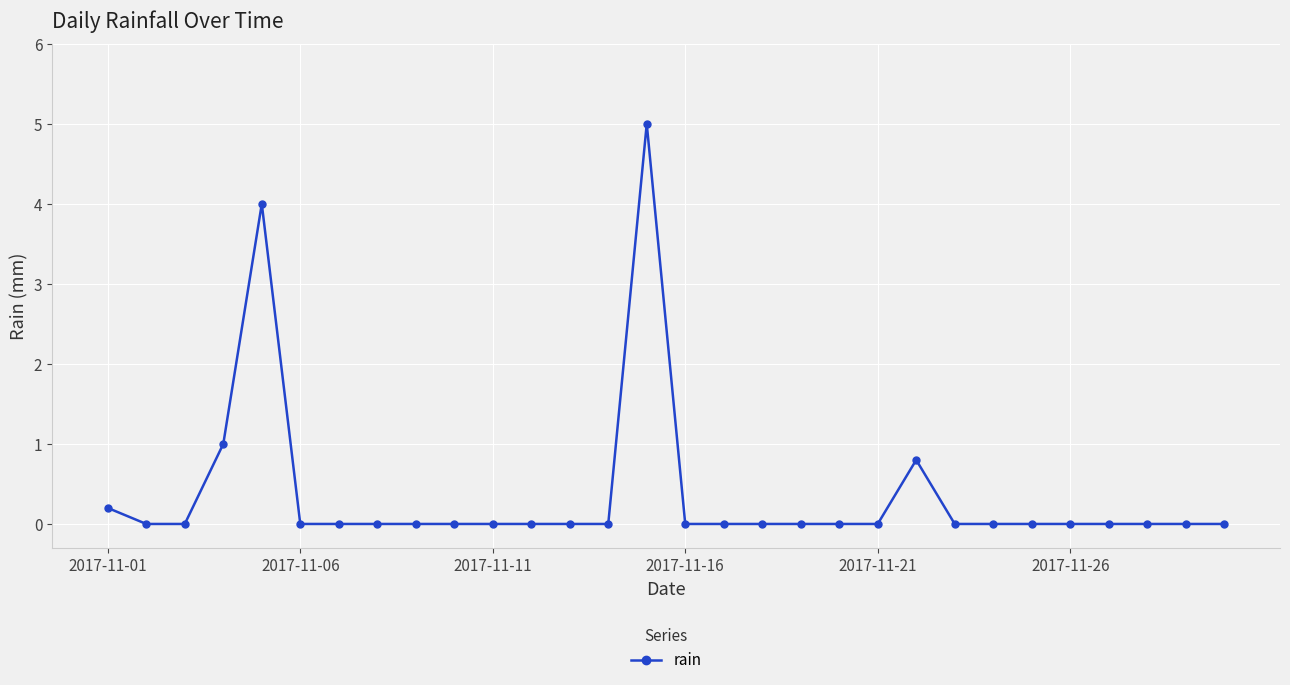

True or false: the data has more than 1 interior local peaks.

True